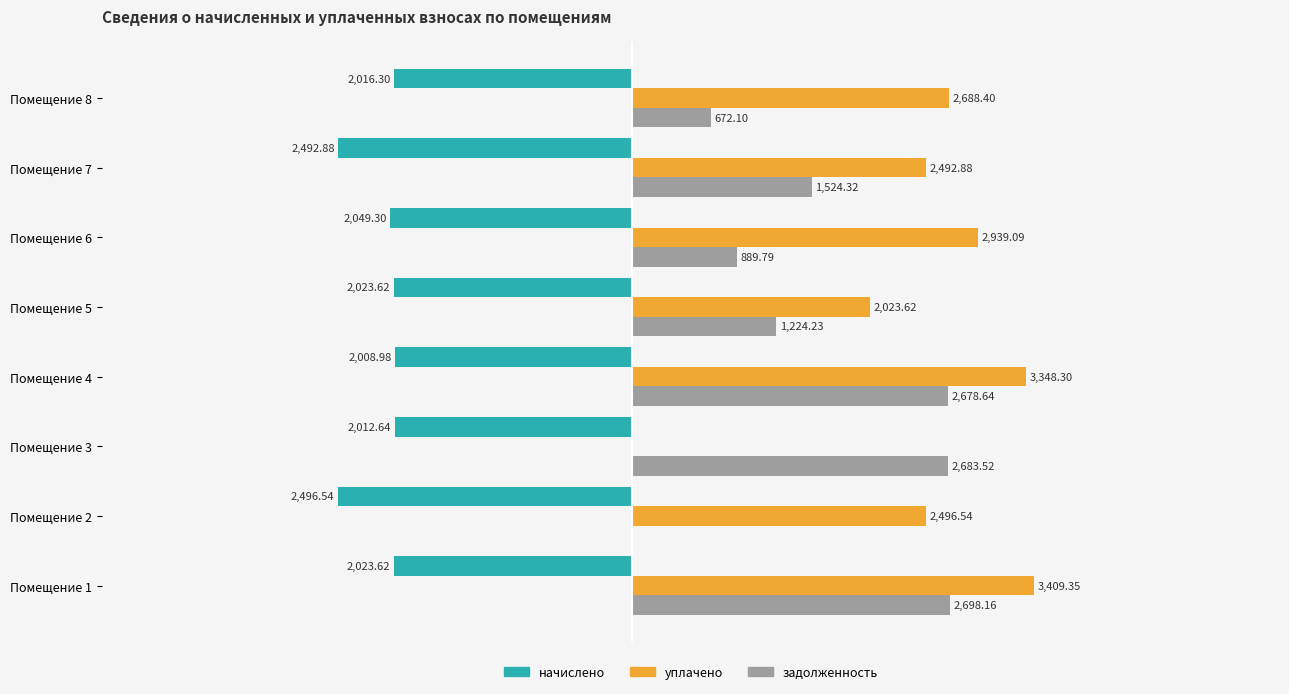

Which series has the largest total across all categories?

уплачено